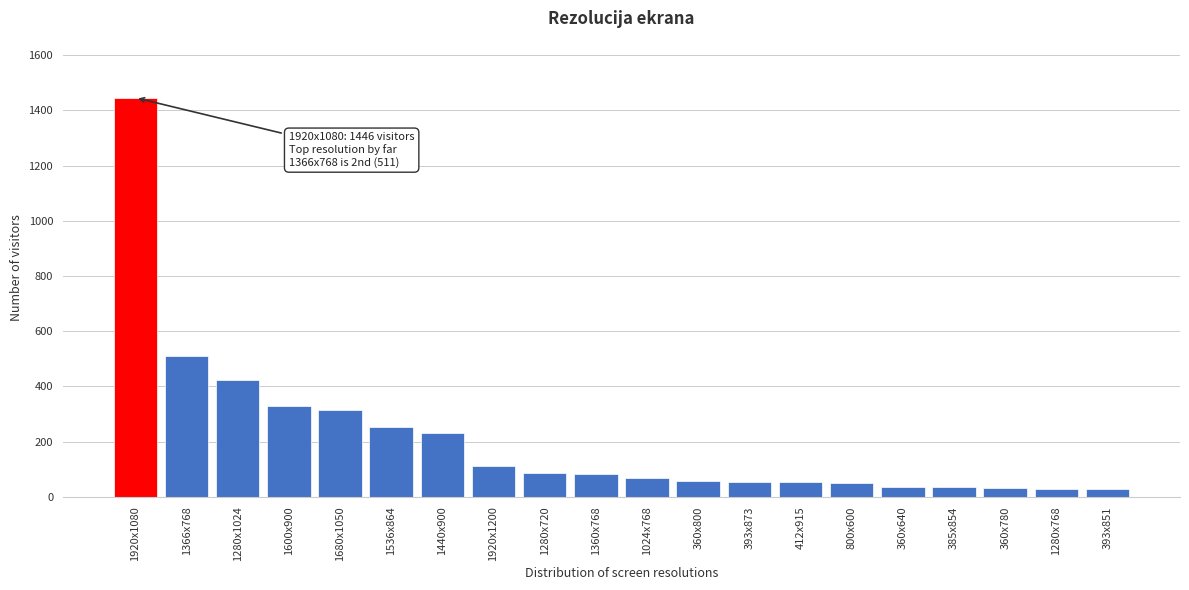

What is the difference between the values at 1024x768 and 1600x900?

261